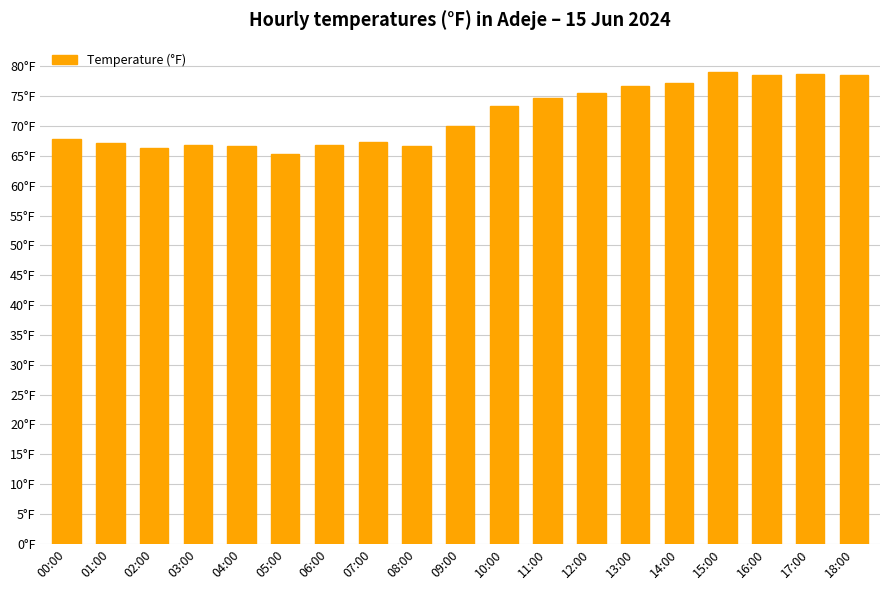

Between 00:00 and 15:00, which is larger?

15:00